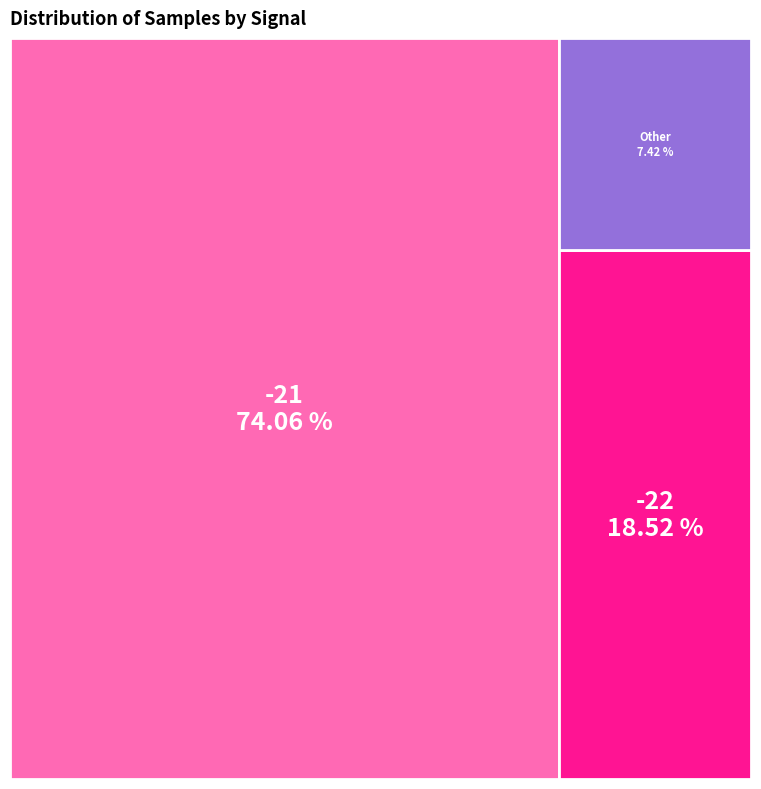

Between -21 and -21, which is larger?

-21